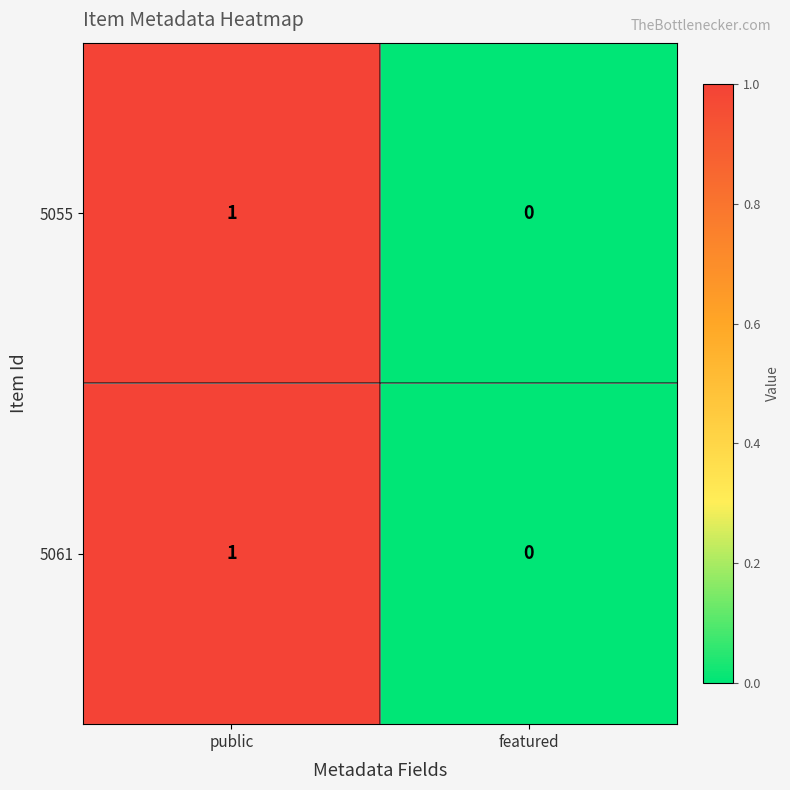

The 5055 series shows 1 at public. True or false?

True